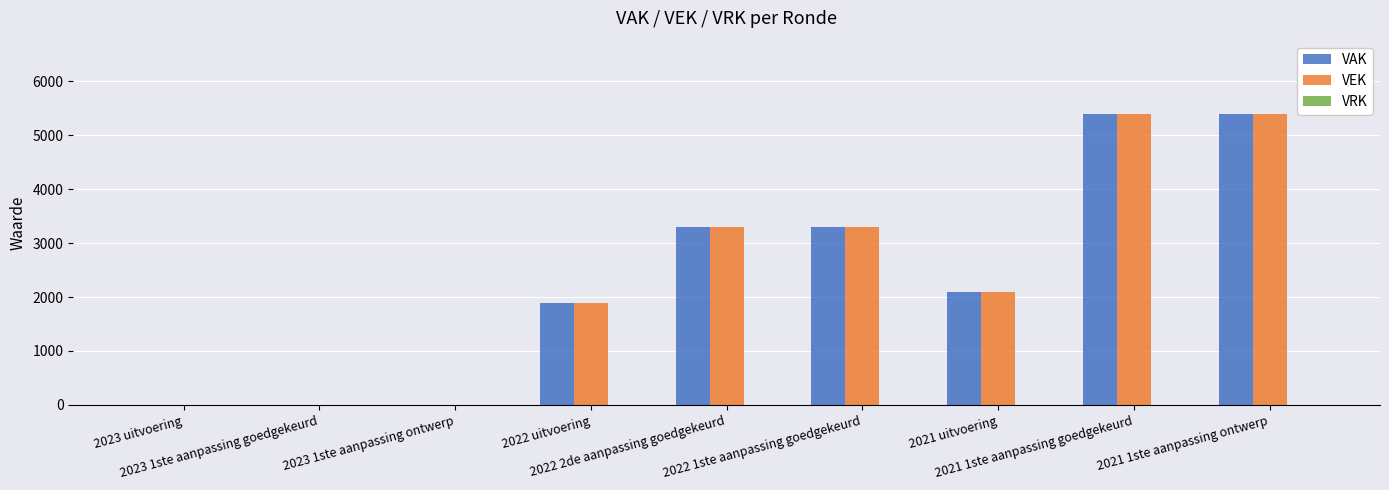

Does the chart contain stacked bars?

No